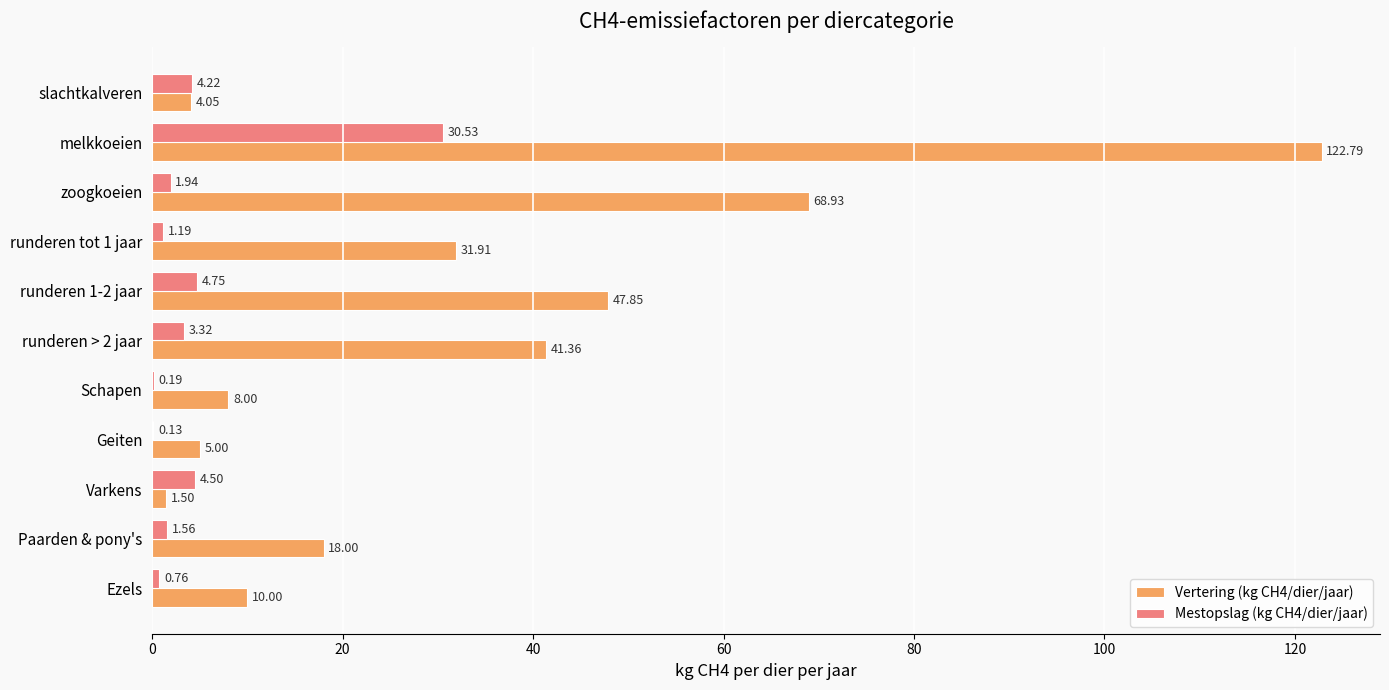

Between runderen > 2 jaar and Geiten, which series saw the biggest shift?

Vertering (kg CH4/dier/jaar)